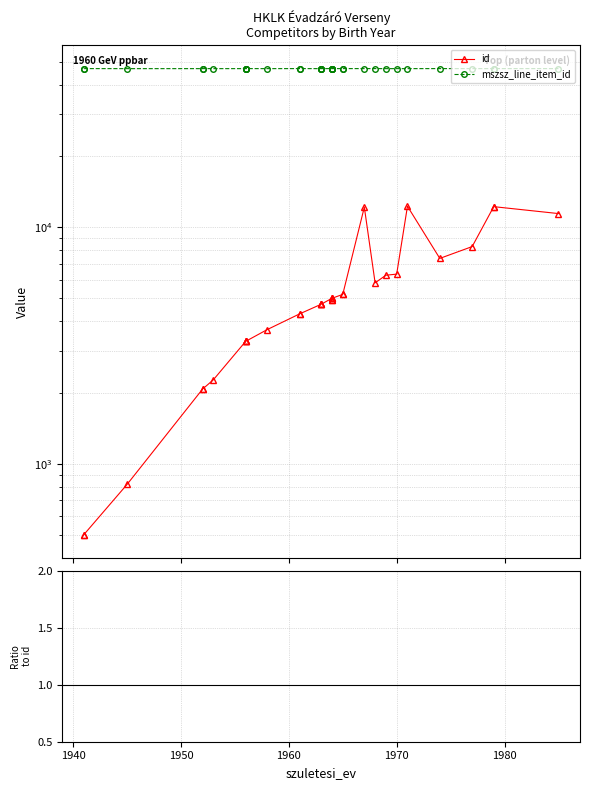

What is the average value of the mszsz_line_item_id / id series?

16.5